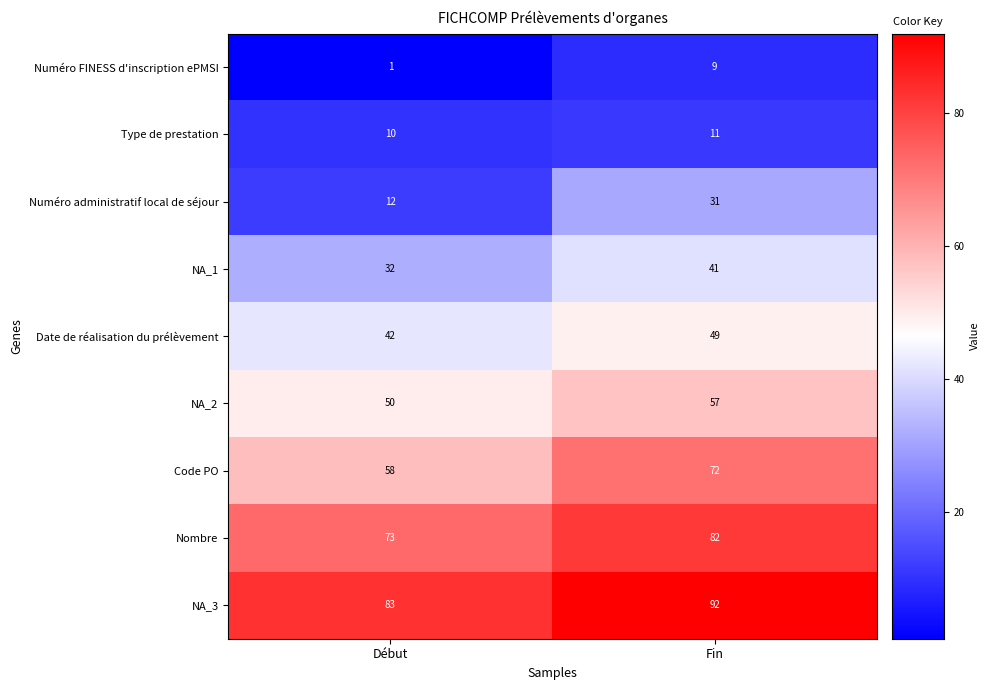

Is it true that Nombre equals 32 at Début?

False